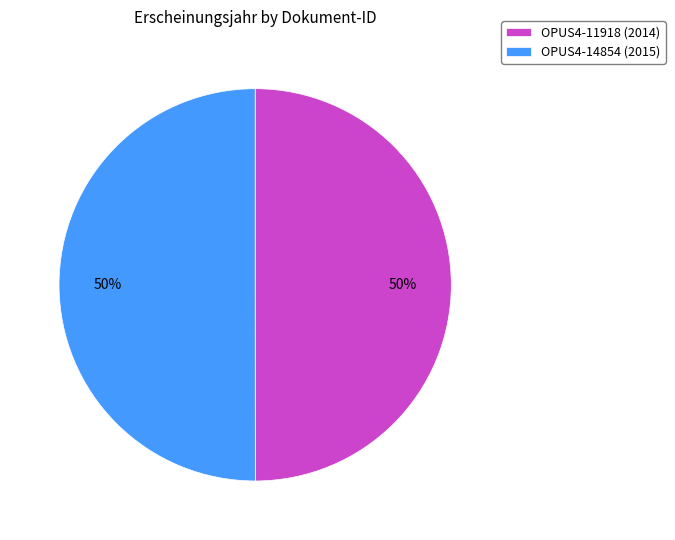

To the nearest percent, what portion does OPUS4-14854 (2015) represent?

50%